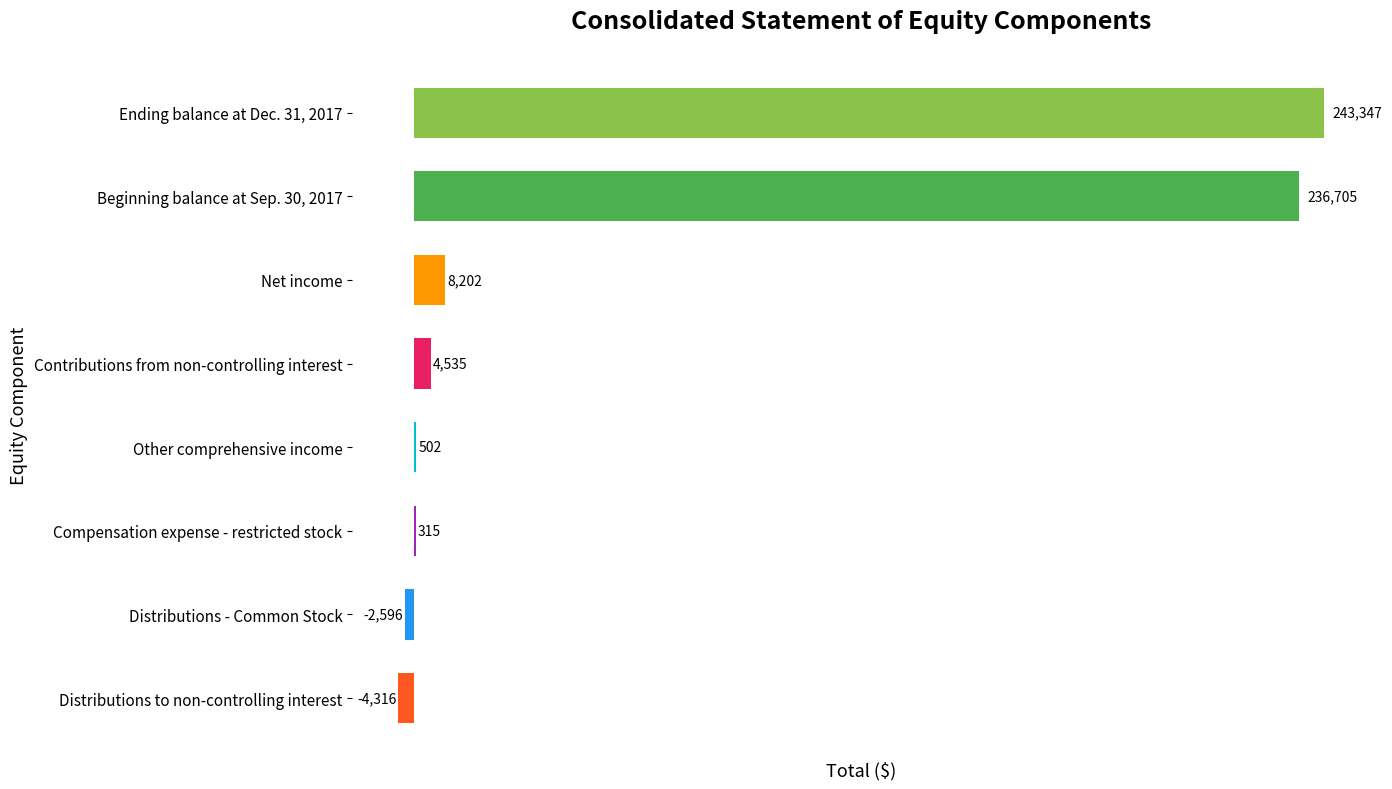

Between Contributions from non-controlling interest and Beginning balance at Sep. 30, 2017, which is larger?

Beginning balance at Sep. 30, 2017